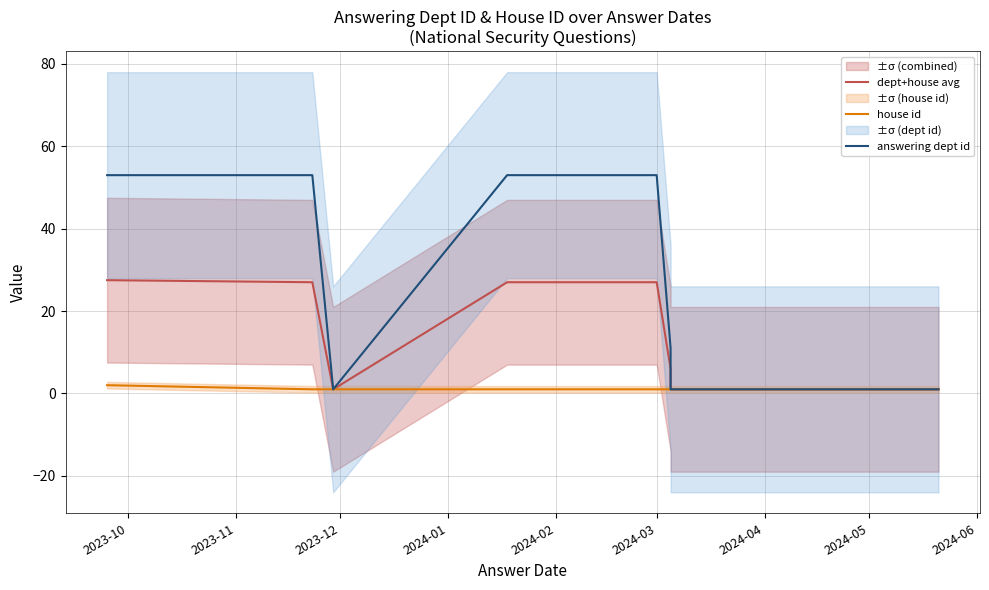

The value of answering dept id at 2024-02 is 53.0. True or false?

True